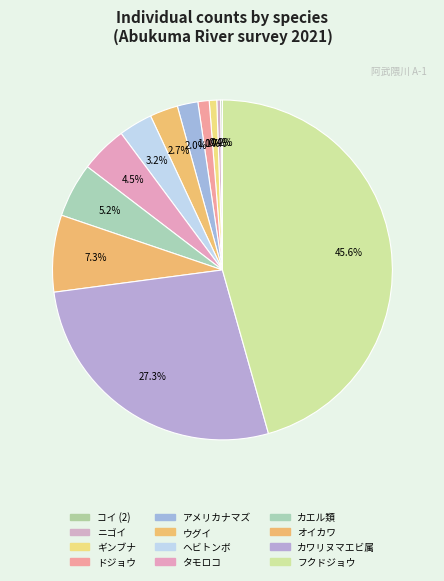

True or false: ニゴイ accounts for 11% of the total.

False